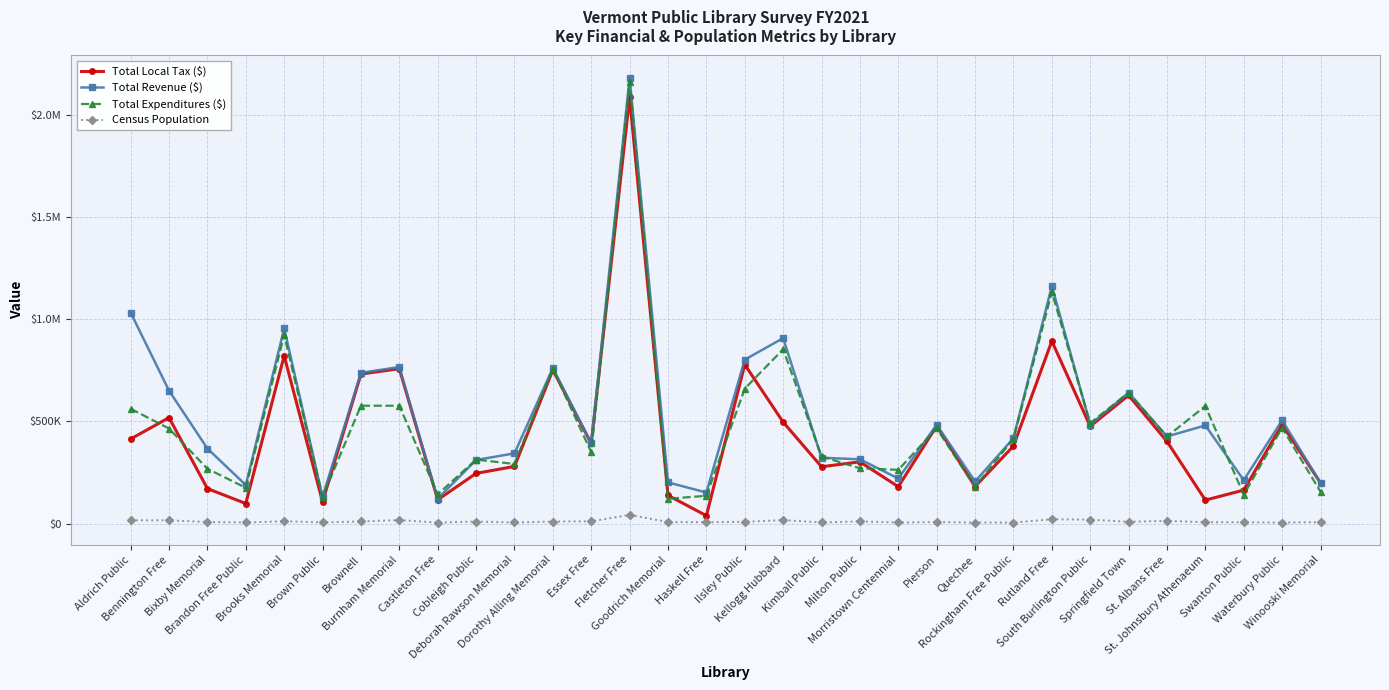

Is this an area chart (filled region under the line)?

No